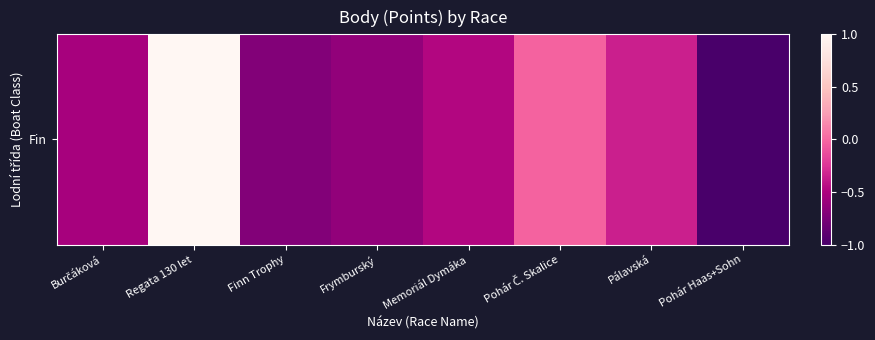

Which label corresponds to the smallest value in the chart?

Pohár Haas+Sohn